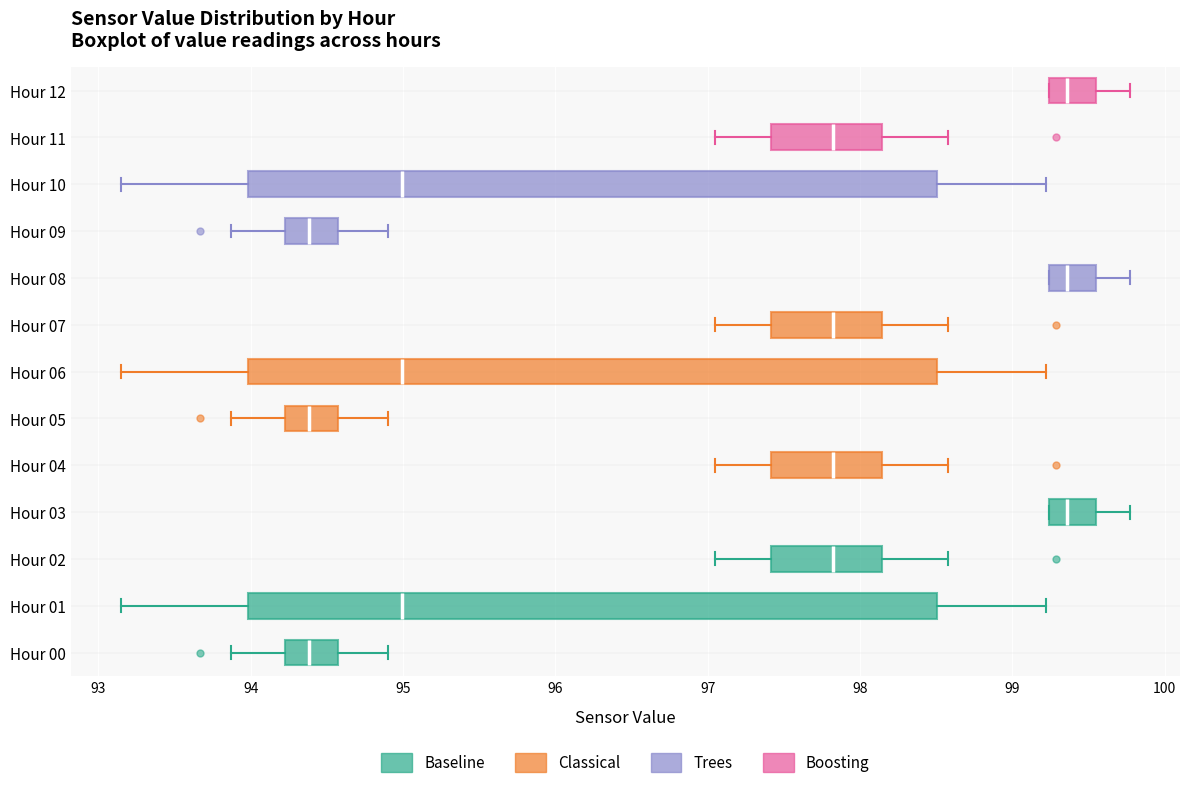

Reading bottom to top, read every box against the x-axis: the position of its median line, the range the box covers, and the ends of its whiskers. The values are not printed on the chart, so give them approximately, as read against the axis.

Hour 00: median 94.4, box 94.2 to 94.6, whiskers 93.9 to 94.9
Hour 01: median 95.0, box 94.0 to 98.5, whiskers 93.2 to 99.2
Hour 02: median 97.8, box 97.4 to 98.1, whiskers 97.1 to 98.6
Hour 03: median 99.4, box 99.2 to 99.6, whiskers 99.2 to 99.8
Hour 04: median 97.8, box 97.4 to 98.1, whiskers 97.1 to 98.6
Hour 05: median 94.4, box 94.2 to 94.6, whiskers 93.9 to 94.9
Hour 06: median 95.0, box 94.0 to 98.5, whiskers 93.2 to 99.2
Hour 07: median 97.8, box 97.4 to 98.1, whiskers 97.1 to 98.6
Hour 08: median 99.4, box 99.2 to 99.6, whiskers 99.2 to 99.8
Hour 09: median 94.4, box 94.2 to 94.6, whiskers 93.9 to 94.9
Hour 10: median 95.0, box 94.0 to 98.5, whiskers 93.2 to 99.2
Hour 11: median 97.8, box 97.4 to 98.1, whiskers 97.1 to 98.6
Hour 12: median 99.4, box 99.2 to 99.6, whiskers 99.2 to 99.8